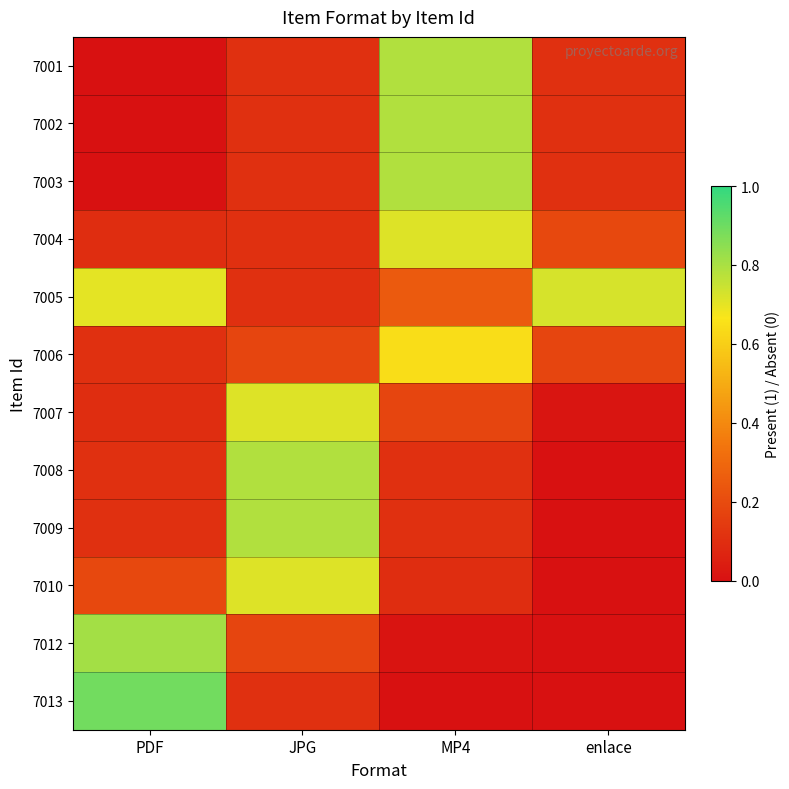

Which series changed the most between PDF and MP4?

7013